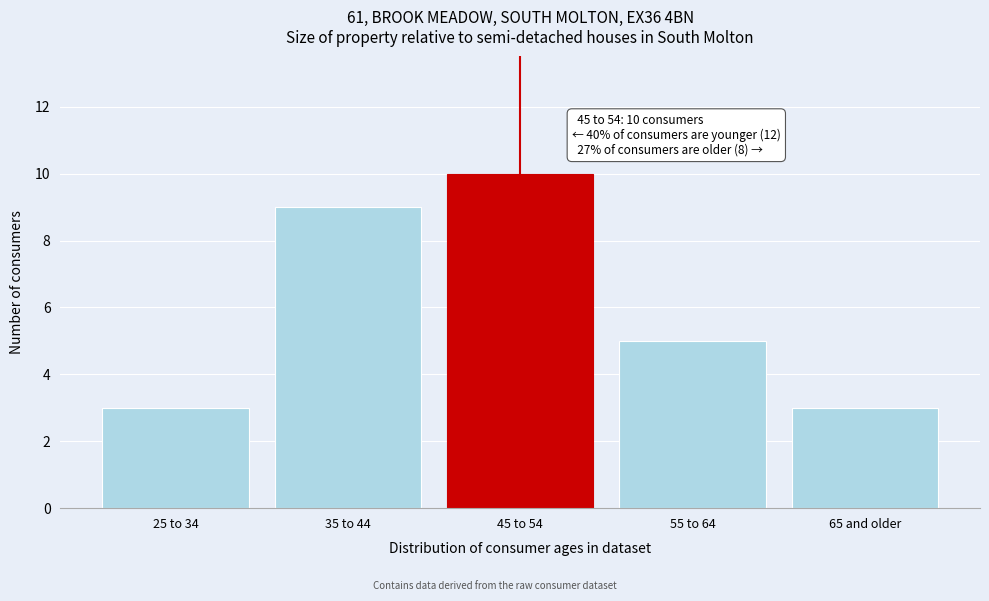

Reading right to left, what are all the values shown in this chart?

65 and older=3	55 to 64=5	45 to 54=10	35 to 44=9	25 to 34=3